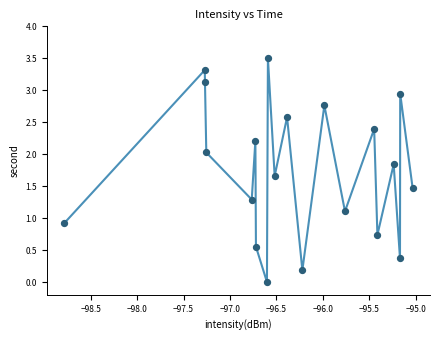

What is the range of X values (max minus min)?

3.8